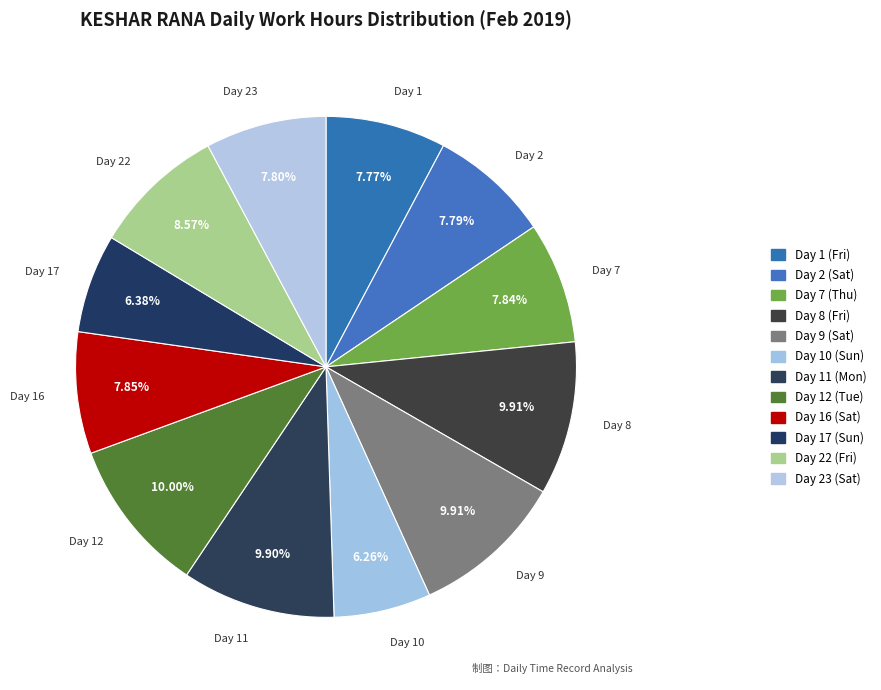

Is Day 17 (Sun) the majority of the pie?

No